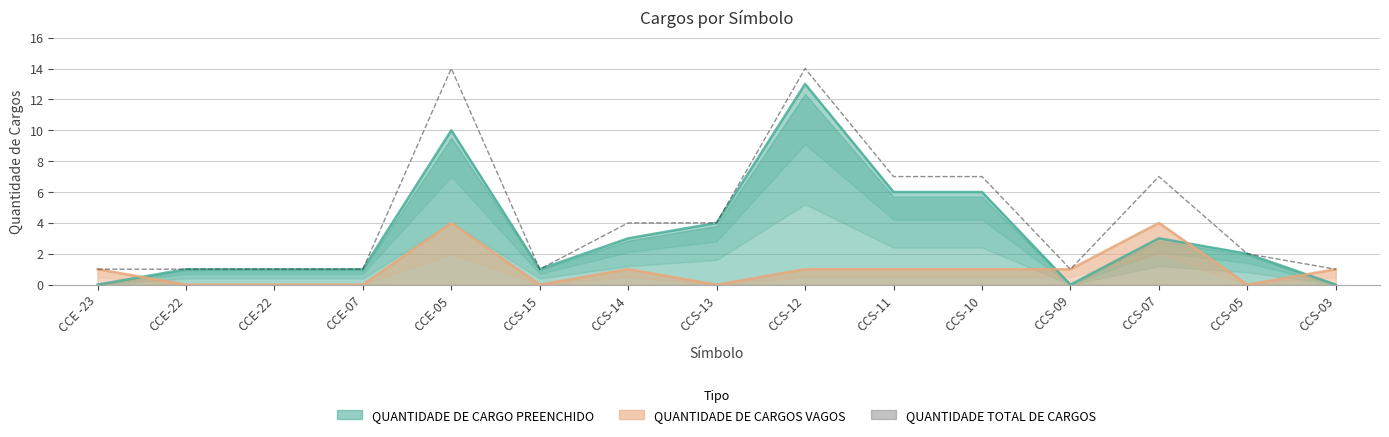

What is the difference between the values at CCS-07 and CCE -23?

6